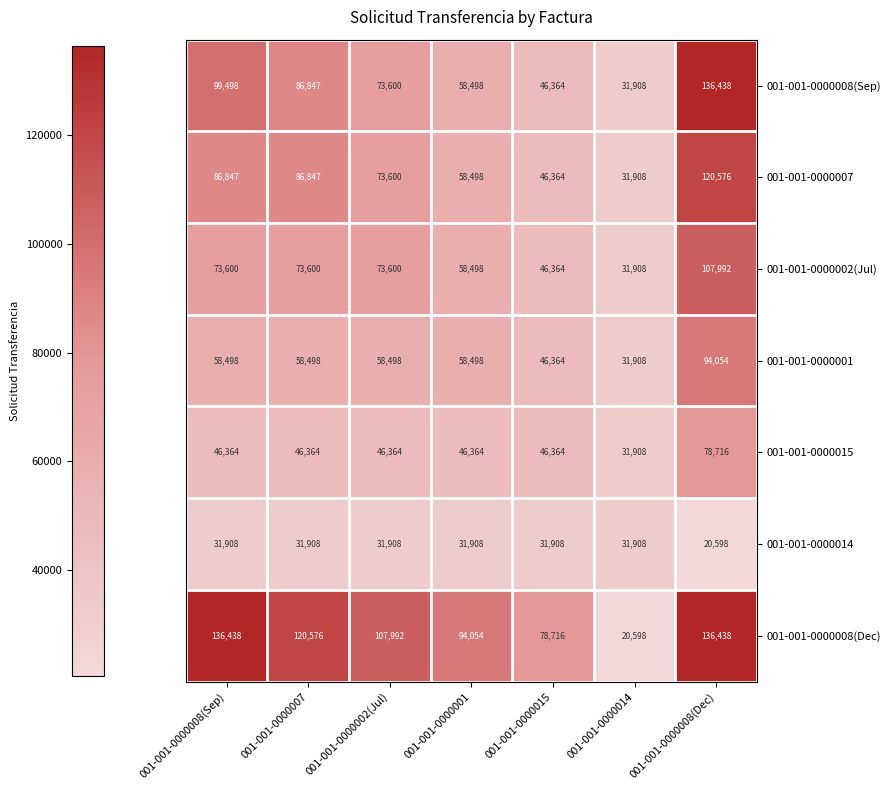

What is the approximate value of 001-001-0000014 at 001-001-0000007, to the nearest 50?

31900